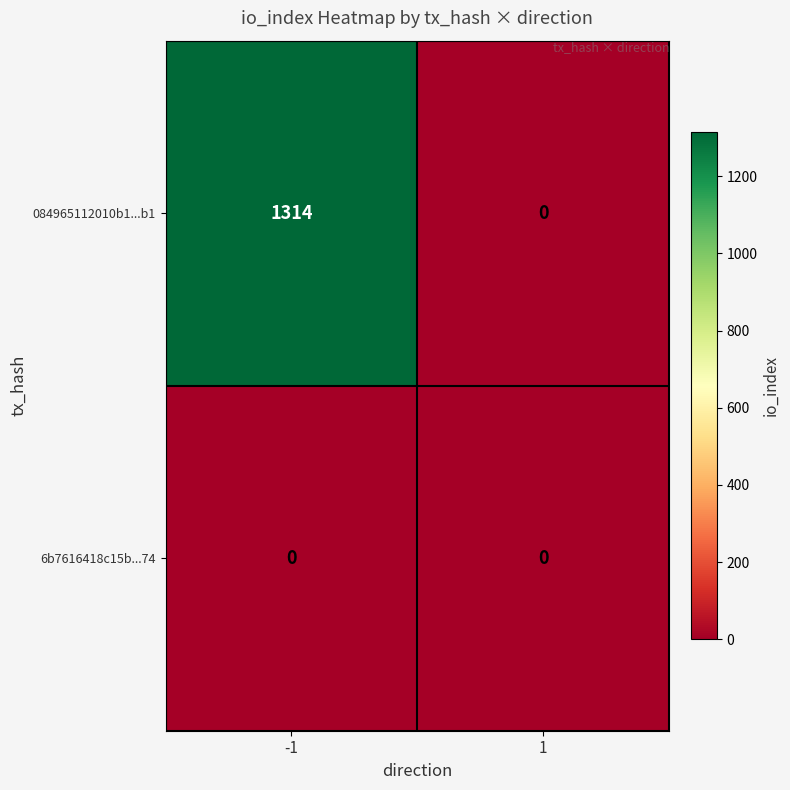

What is the approximate value of 084965112010b1...b1 at -1?

1314